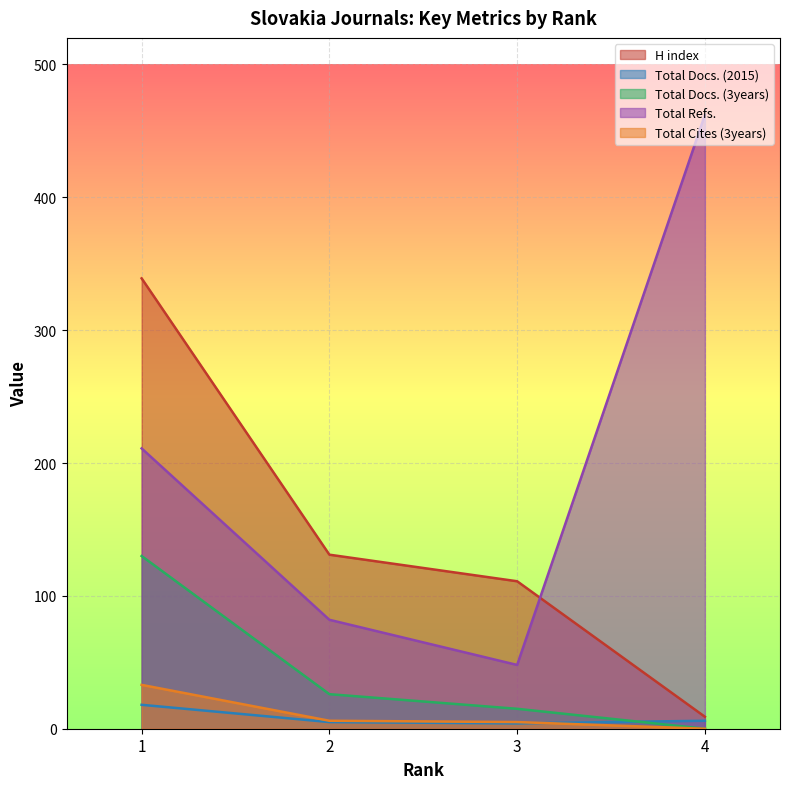

What is the difference between the Total Cites (3years) values at 4 and 3?

5